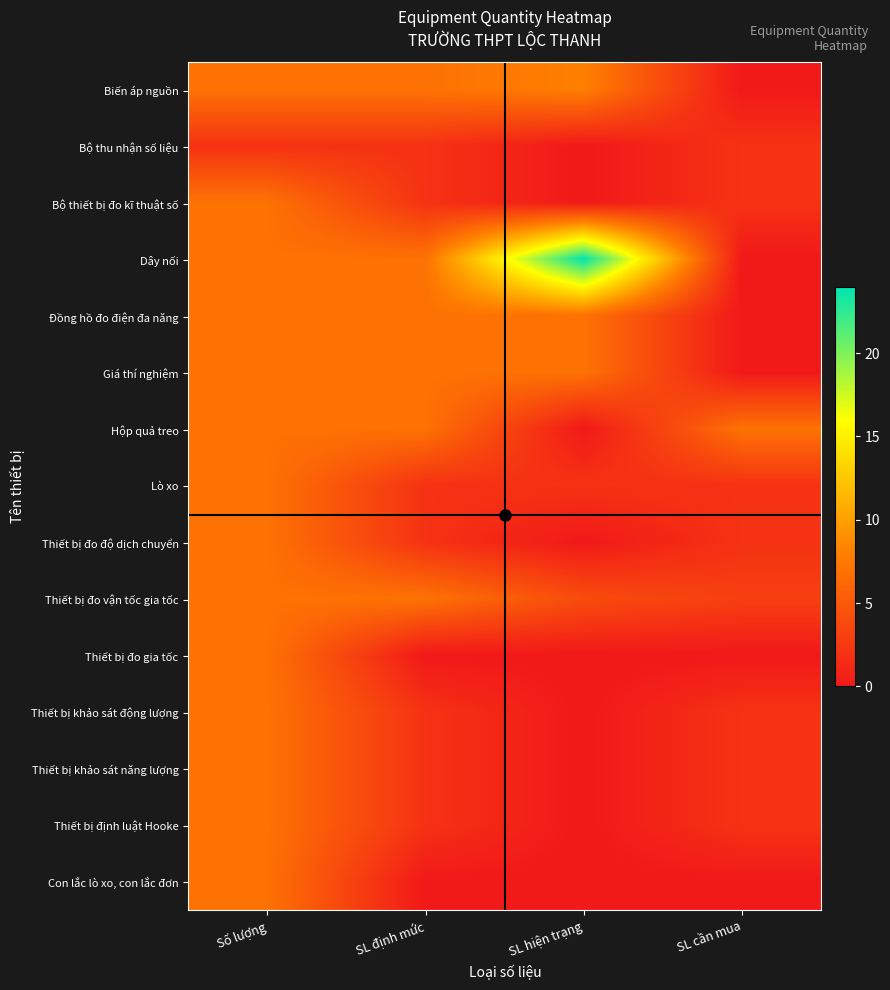

Which has a higher value, SL định mức or Số lượng?

SL định mức